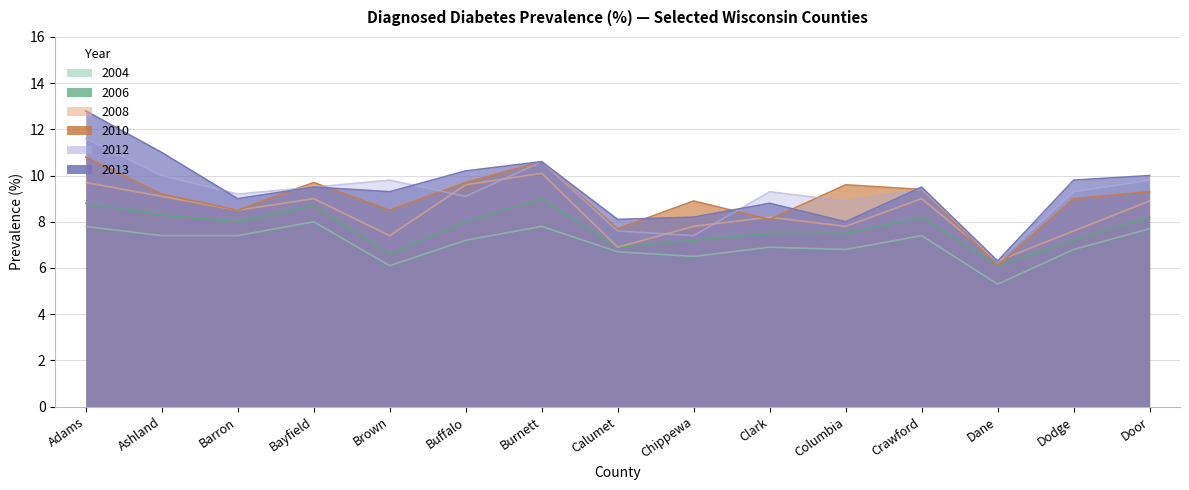

What are all the series names shown in the legend?

2004, 2006, 2008, 2010, 2012, 2013